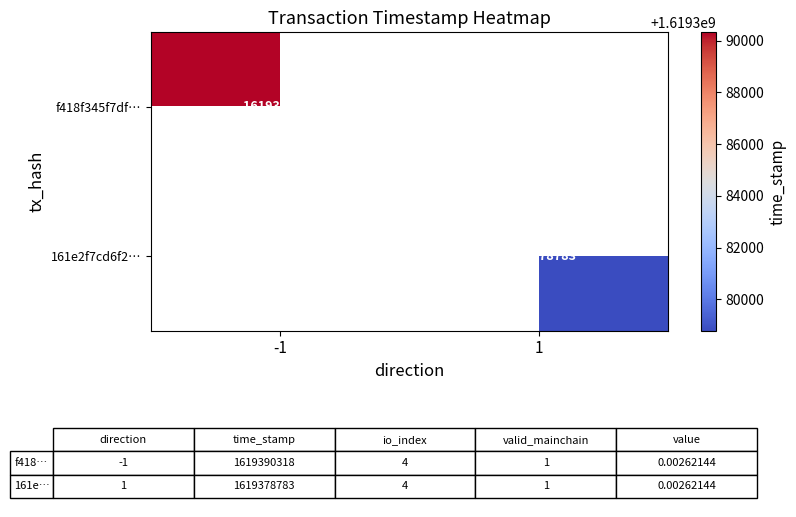

The f418f345f7df… series shows 1619390318 at -1. True or false?

True